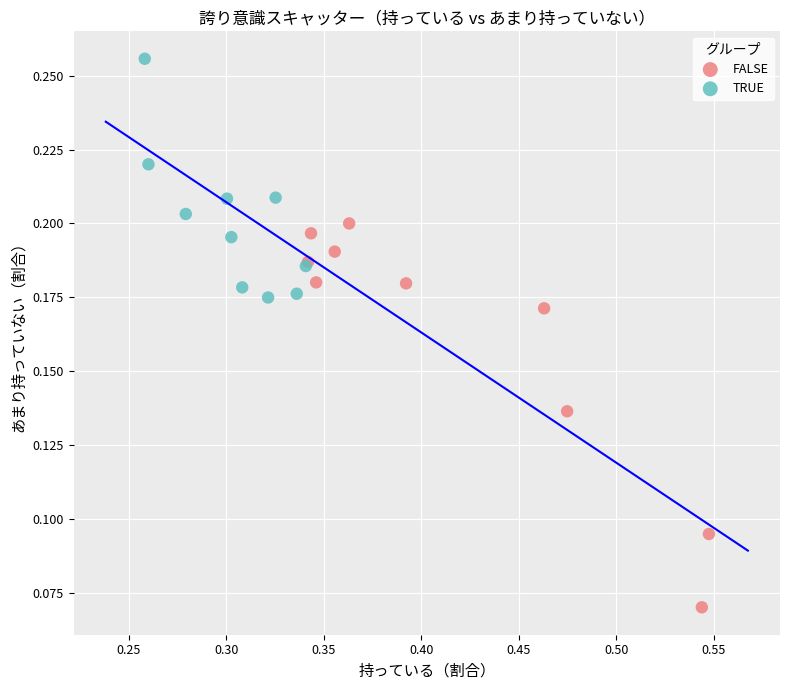

Which series contains the highest Y value?

TRUE